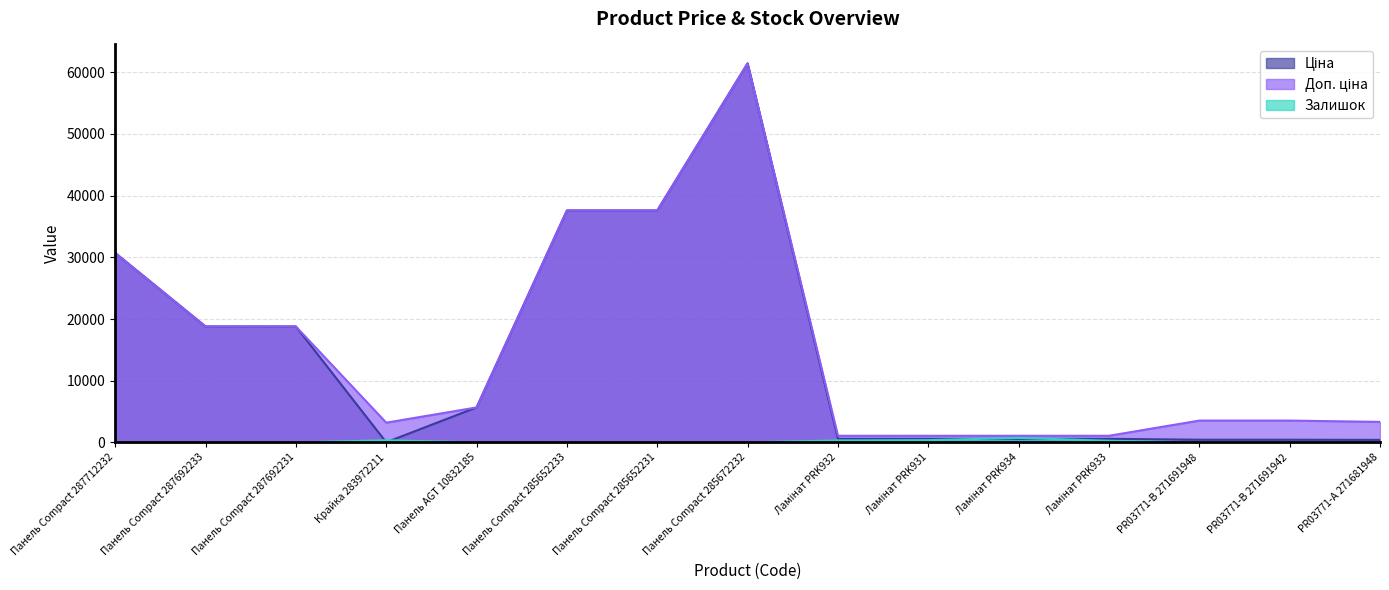

Count the number of data series in this chart.

3